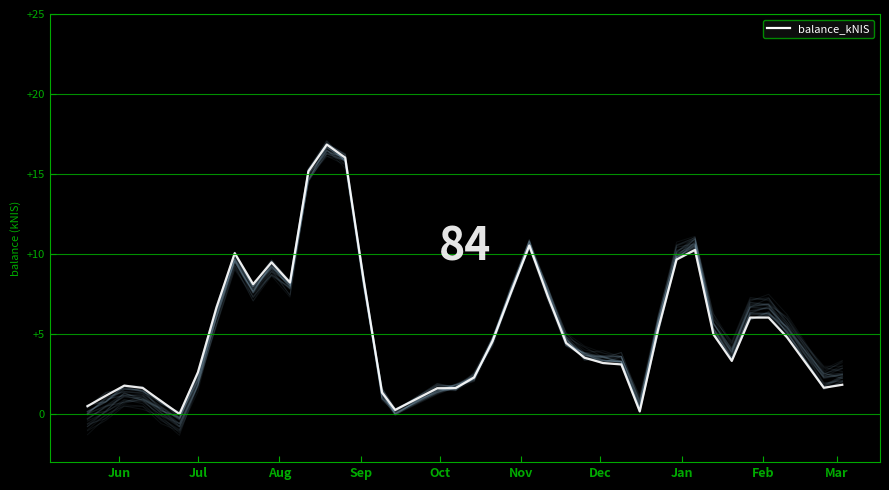

How many points are higher than both their immediate neighbors (excluding endpoints)?

6